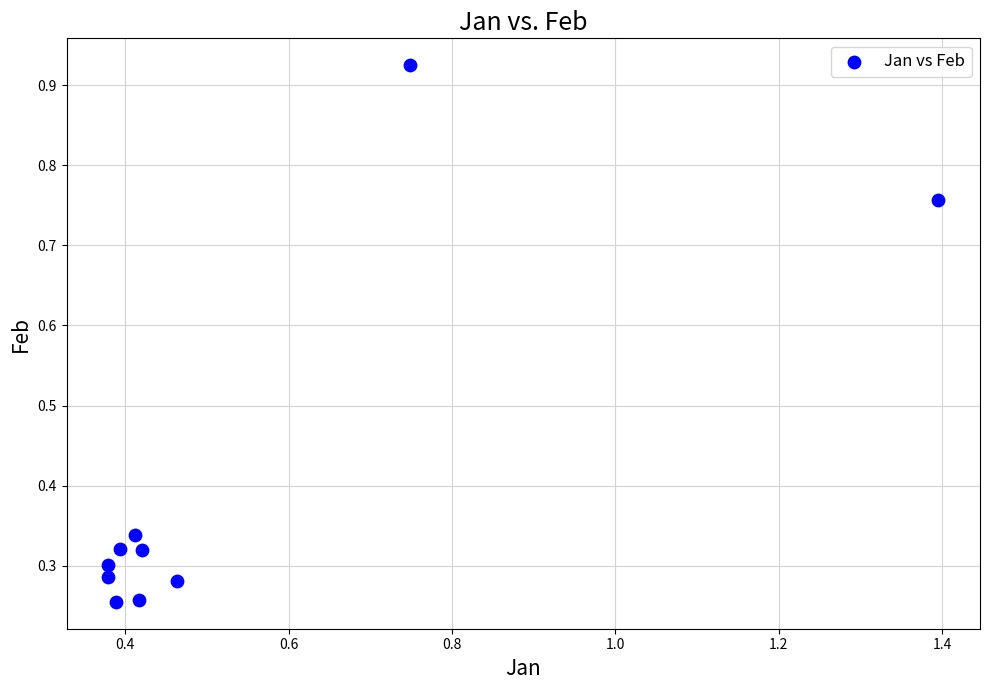

What is the average Y value?

0.4